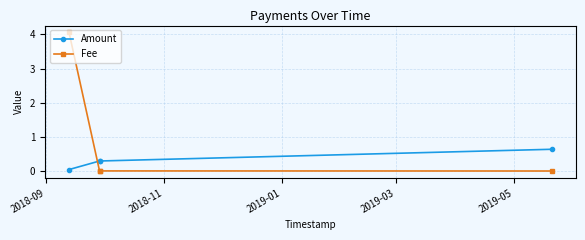

Which series has the largest total across all categories?

Fee